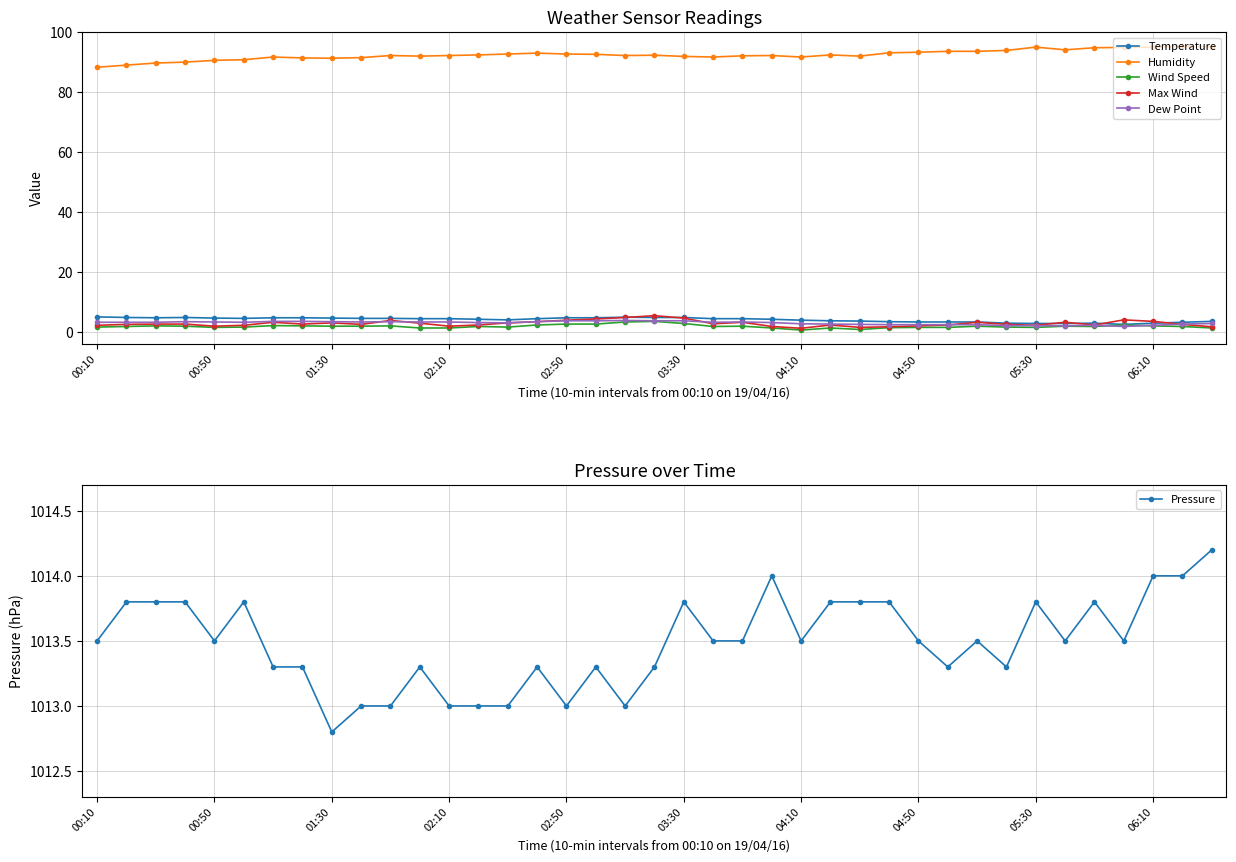

Reading left to right, list all the values displayed in this chart.

Temperature: 5.2	5.0	4.9	5.0	4.8	4.7	4.9	4.9	4.8	4.7	4.7	4.6	4.6	4.4	4.2	4.6	4.9	4.9	5.1	5.0	5.0	4.6	4.6	4.4	4.1	3.9	3.8	3.6	3.5	3.5	3.5	3.1	3.0	3.0	3.1	2.7	3.1	3.4	3.7
Humidity: 88.4	89.1	89.8	90.1	90.7	90.9	91.8	91.5	91.4	91.6	92.3	92.1	92.3	92.5	92.8	93.1	92.8	92.7	92.3	92.4	92.0	91.8	92.2	92.3	91.8	92.5	92.1	93.2	93.4	93.7	93.7	94.0	95.1	94.2	94.9	95.0	95.1	95.4	95.2
Wind Speed: 1.8	2.0	2.2	2.1	1.7	1.8	2.3	2.2	2.1	2.1	2.2	1.5	1.5	2.0	1.8	2.5	2.8	2.8	3.5	3.7	3.0	2.0	2.1	1.5	0.8	1.5	1.0	1.6	1.7	1.7	2.1	1.8	1.7	2.1	2.0	2.5	2.2	2.0	1.5
Max Wind: 2.4	2.7	2.8	2.8	2.1	2.4	3.4	2.8	3.2	2.7	4.0	3.1	2.1	2.5	3.2	3.6	4.1	4.5	5.0	5.6	4.8	2.9	3.4	2.0	1.4	2.5	1.7	1.9	2.2	2.5	3.4	2.7	2.4	3.4	2.5	4.2	3.7	2.7	1.9
Dew Point: 3.4	3.4	3.4	3.6	3.5	3.4	3.7	3.7	3.6	3.5	3.6	3.5	3.5	3.3	3.2	3.6	3.9	3.9	4.0	3.9	3.9	3.4	3.5	3.3	2.9	2.8	2.7	2.6	2.6	2.6	2.6	2.3	2.3	2.2	2.4	2.0	2.4	2.8	3.0
Pressure: 1013.5	1013.8	1013.8	1013.8	1013.5	1013.8	1013.3	1013.3	1012.8	1013.0	1013.0	1013.3	1013.0	1013.0	1013.0	1013.3	1013.0	1013.3	1013.0	1013.3	1013.8	1013.5	1013.5	1014.0	1013.5	1013.8	1013.8	1013.8	1013.5	1013.3	1013.5	1013.3	1013.8	1013.5	1013.8	1013.5	1014.0	1014.0	1014.2